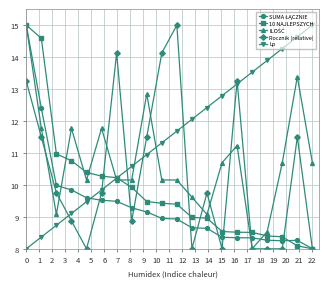

Which series has the largest total across all categories?

Lp